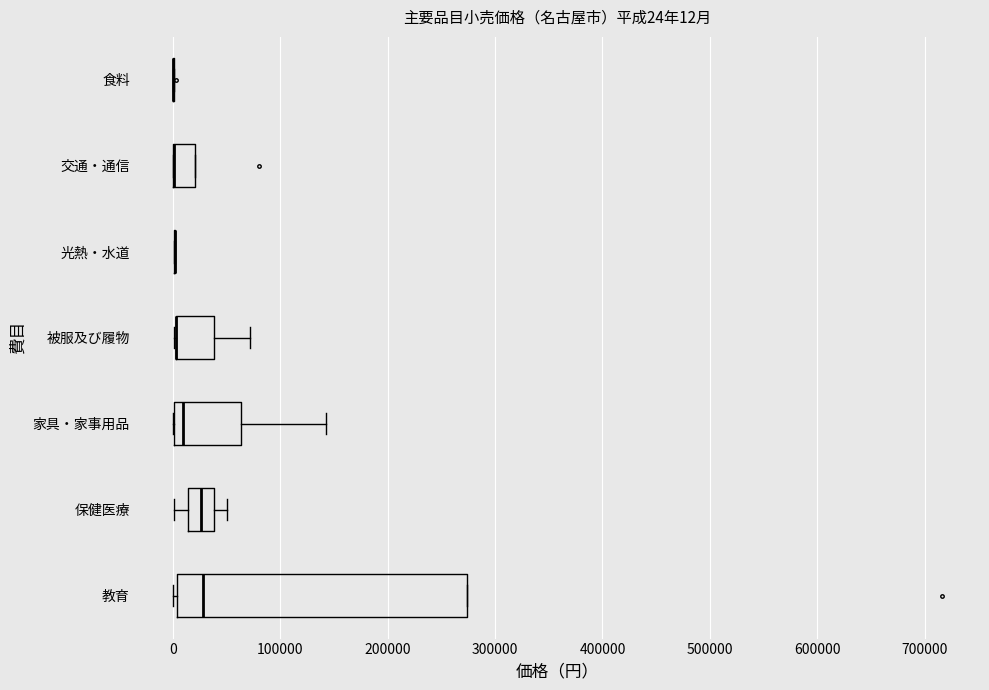

Which box is the widest, from its left edge to its right edge?

教育